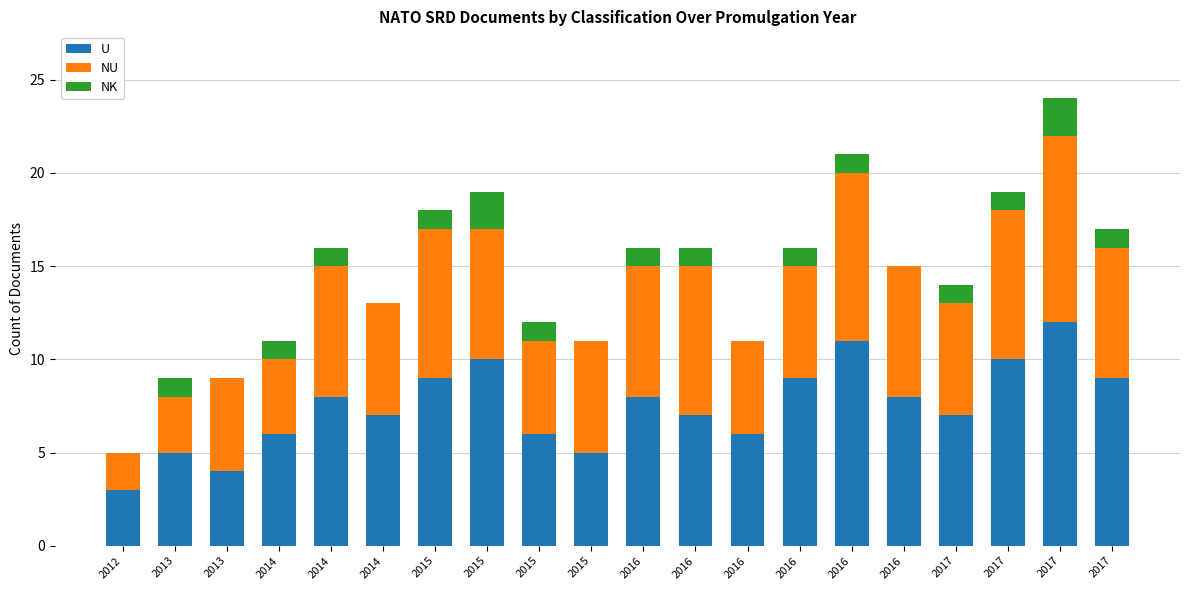

At which label does NU first exceed 7?

2015